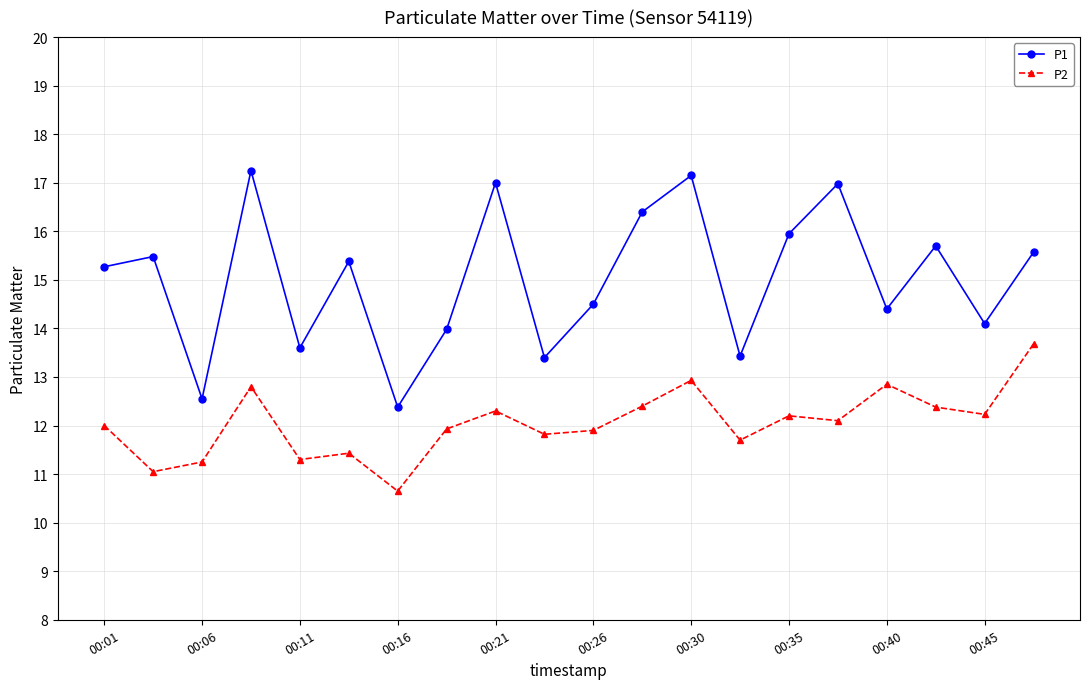

Which series has the largest total across all categories?

P1